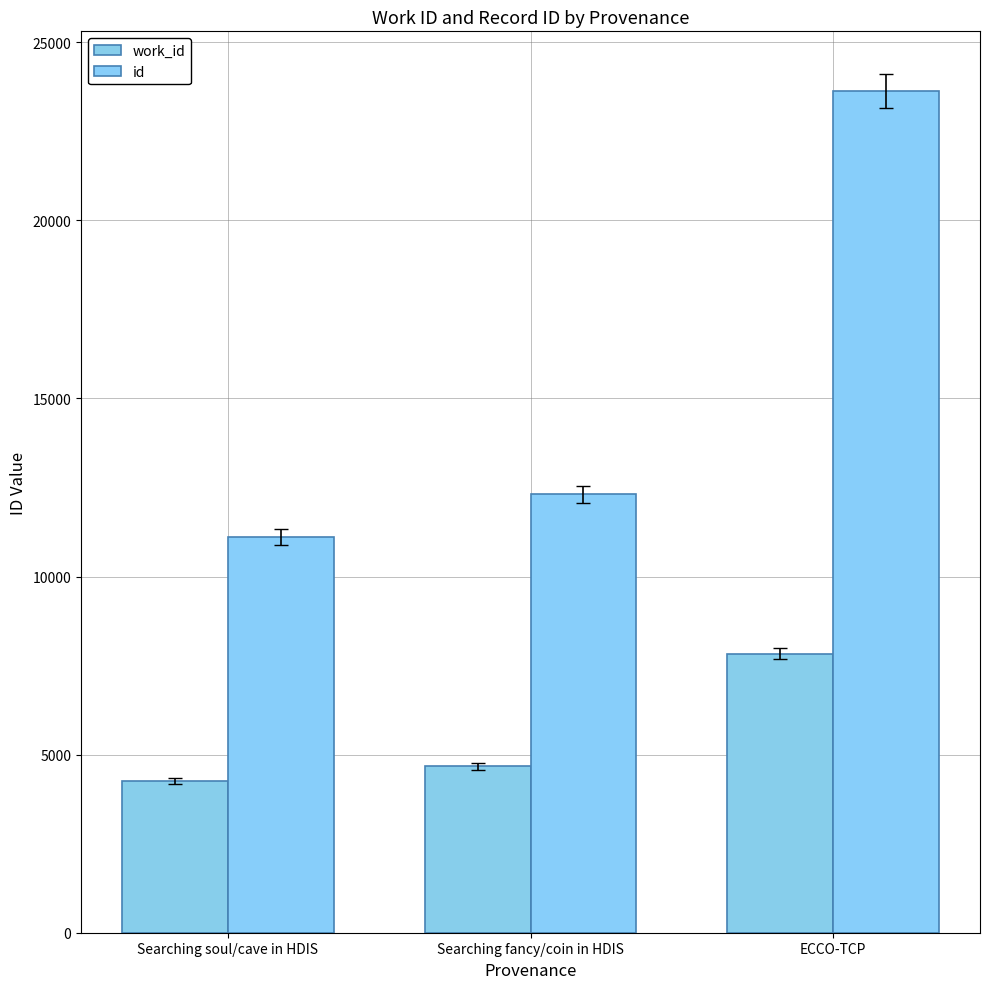

Which label corresponds to the smallest value in the chart?

Searching soul/cave in HDIS